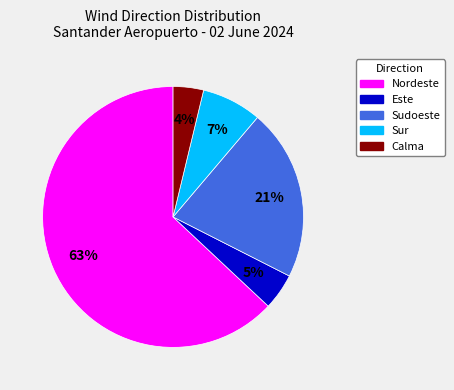

Is there any slice that represents more than half of the pie?

Yes